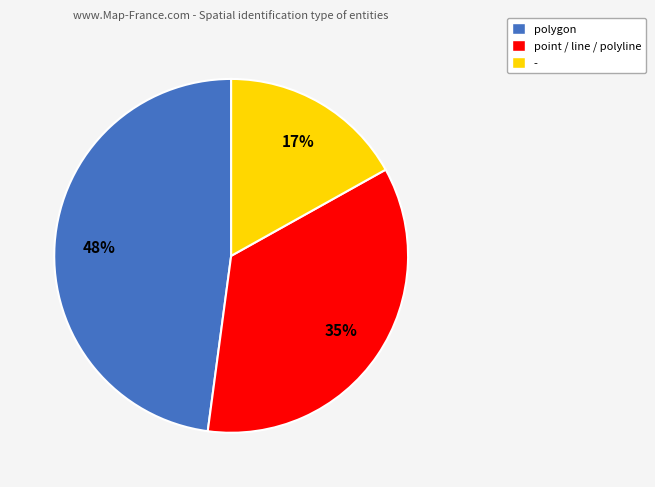

Count the number of slices in the pie.

3